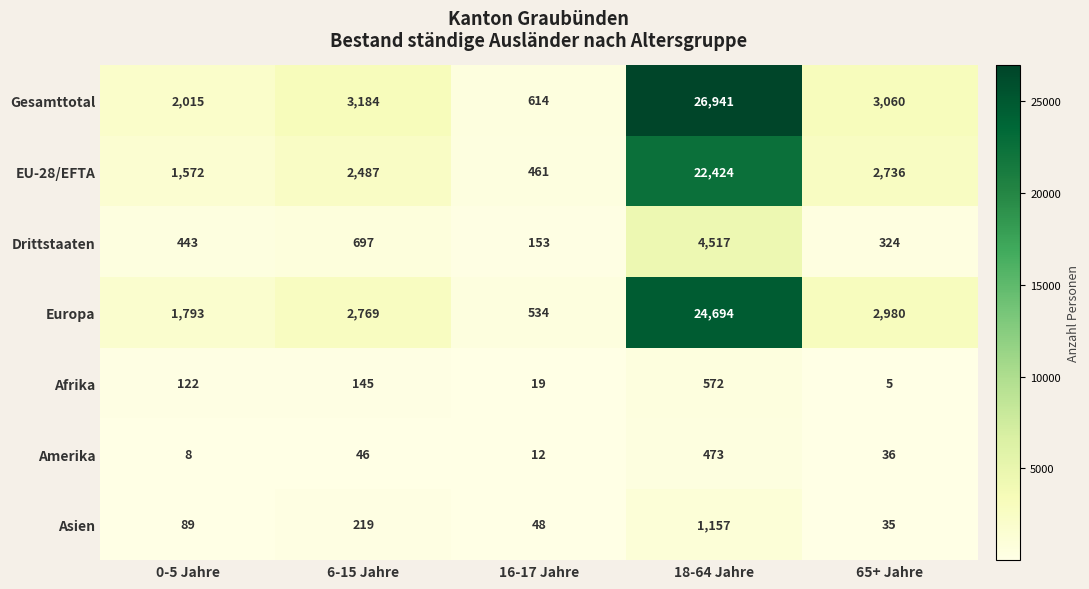

At which label does Asien reach its minimum?

65+ Jahre